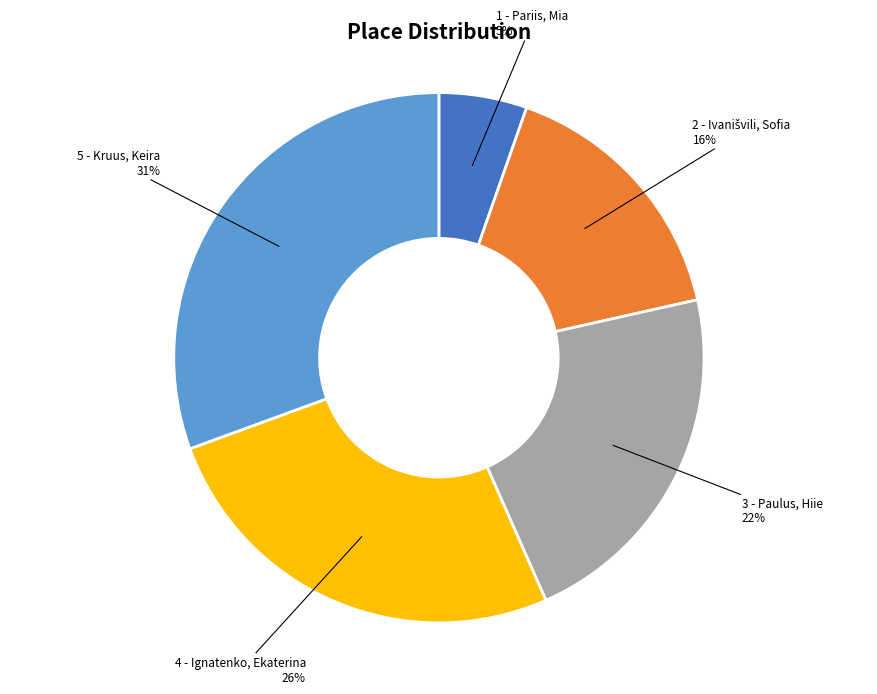

Is there any slice that represents more than half of the pie?

No